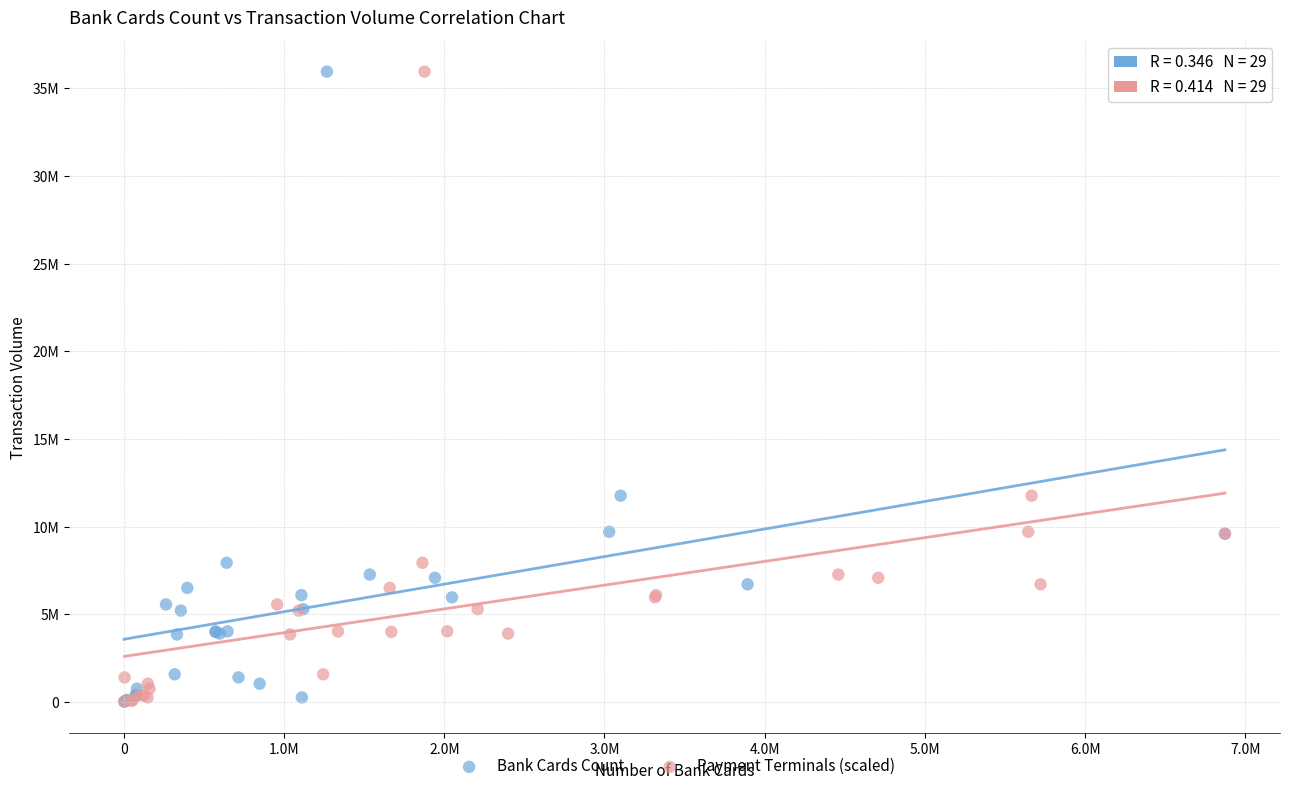

What are all the series names shown in the legend?

Bank Cards Count, Payment Terminals (scaled)